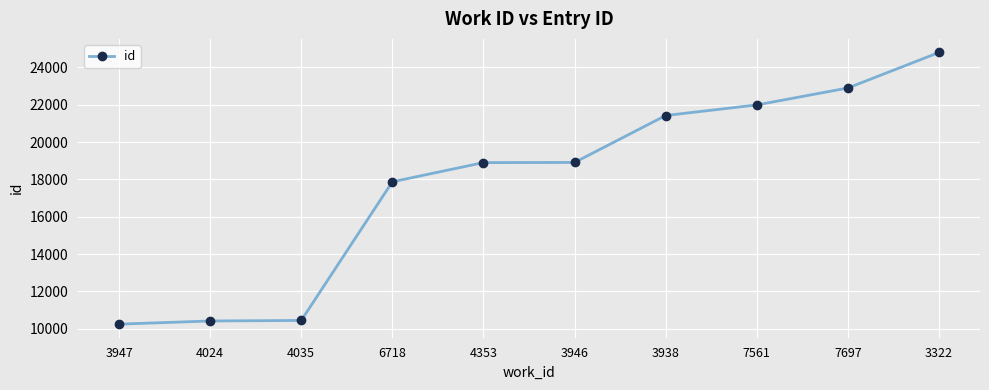

What is the value of the 7th point from the left?

21428